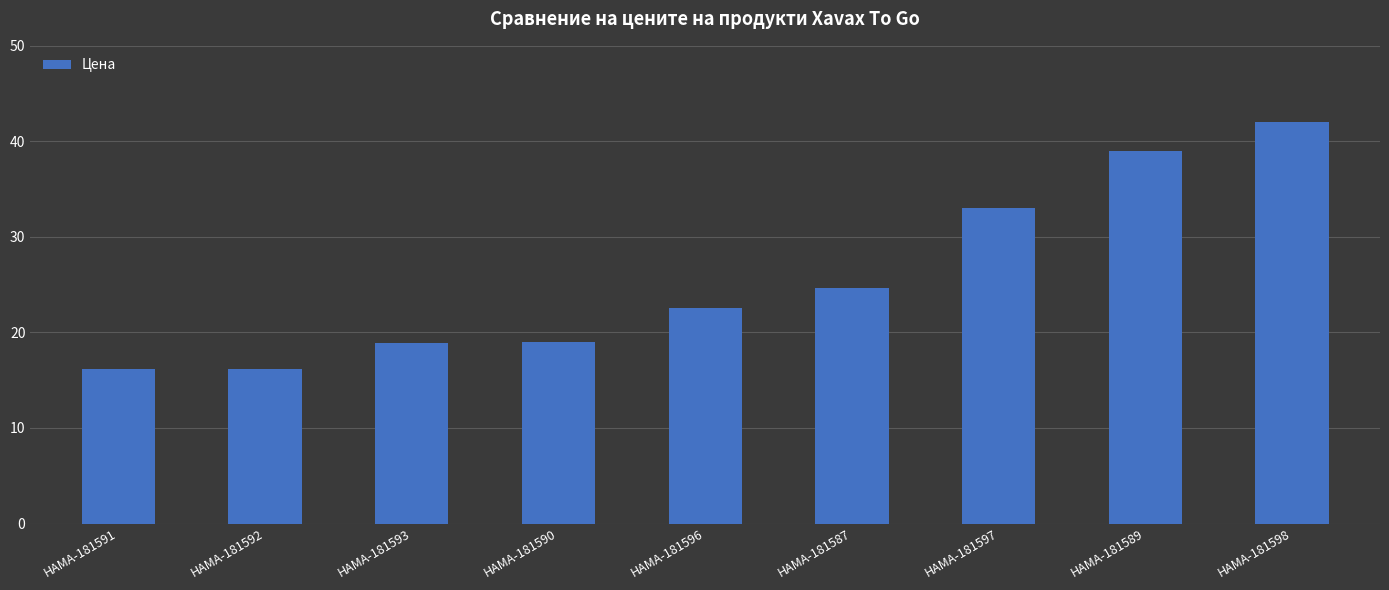

What is the sum of the values at HAMA-181591 and HAMA-181597?

49.1